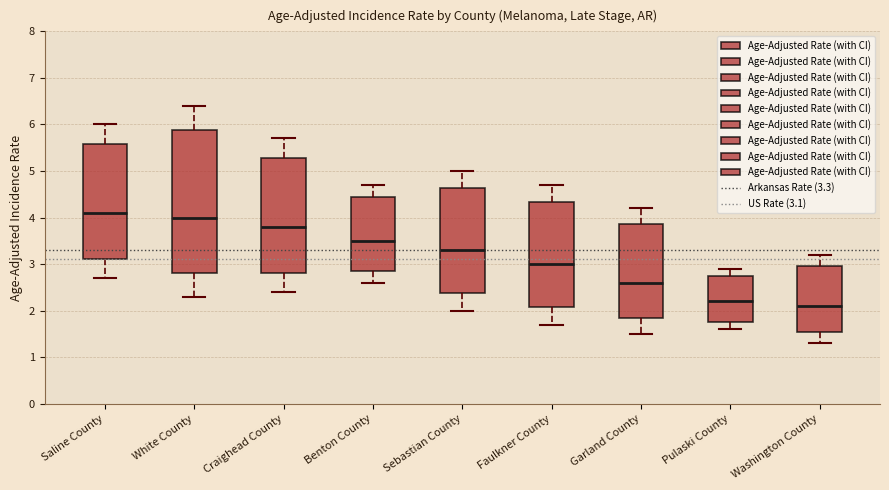

Reading left to right, transcribe this box plot: for each box, give where its median line is, the range the box spans, and where its two whiskers end, as read against the y-axis. The values are not printed on the chart, so give them approximately, as read against the axis.

Saline County: median 4.1, box 3.1 to 5.6, whiskers 2.7 to 6.0
White County: median 4.0, box 2.8 to 5.9, whiskers 2.3 to 6.4
Craighead County: median 3.8, box 2.8 to 5.3, whiskers 2.4 to 5.7
Benton County: median 3.5, box 2.9 to 4.4, whiskers 2.6 to 4.7
Sebastian County: median 3.3, box 2.4 to 4.6, whiskers 2.0 to 5.0
Faulkner County: median 3.0, box 2.1 to 4.3, whiskers 1.7 to 4.7
Garland County: median 2.6, box 1.8 to 3.9, whiskers 1.5 to 4.2
Pulaski County: median 2.2, box 1.8 to 2.7, whiskers 1.6 to 2.9
Washington County: median 2.1, box 1.5 to 3.0, whiskers 1.3 to 3.2